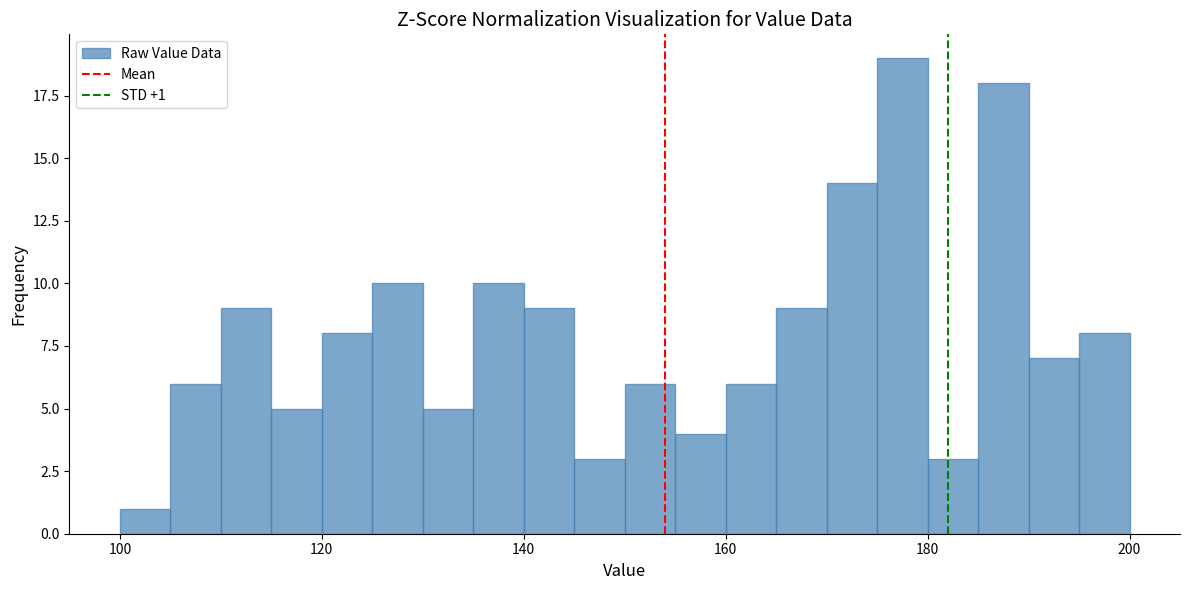

Around what value on the x-axis is the tallest bar? Give the approximate position of its centre, as read against the axis.

178